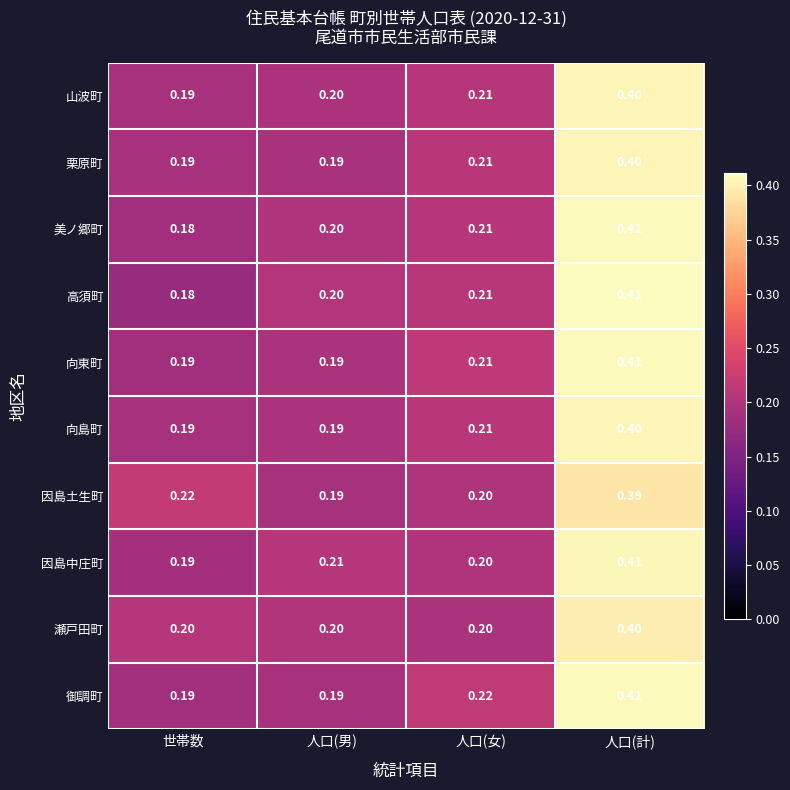

At which category does the chart reach its minimum across all series?

世帯数